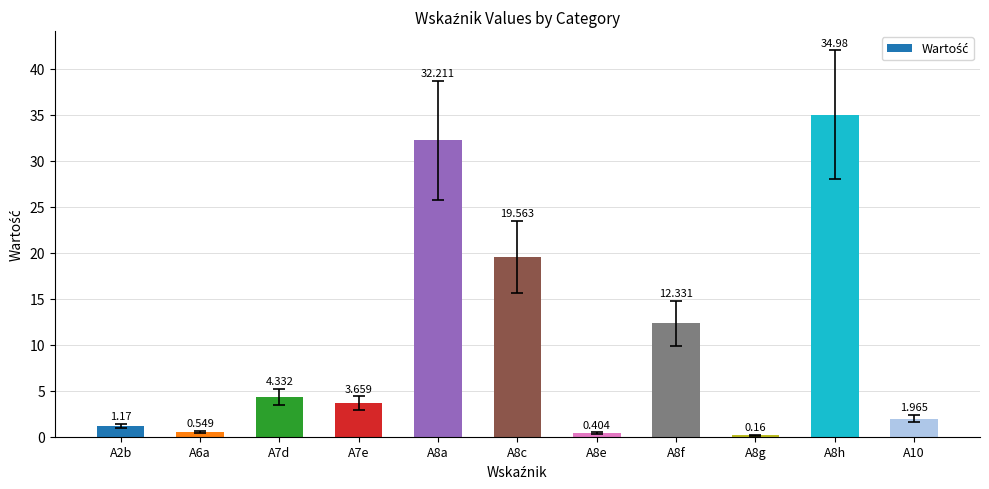

What is the label of the 10th bar from the left?

A8h